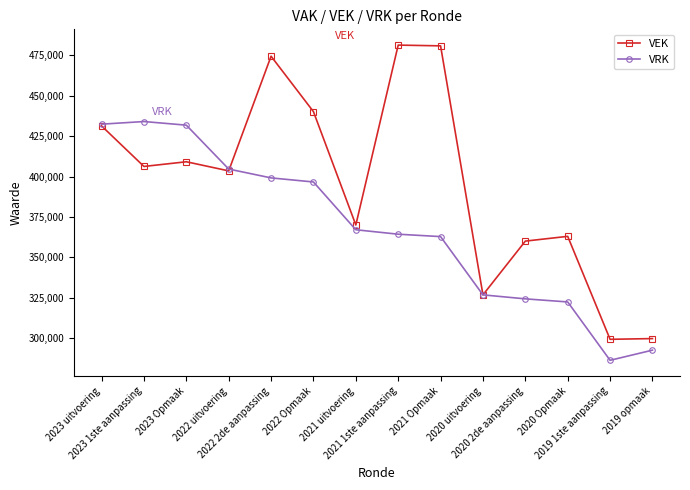

What is the maximum value for VRK?

434030